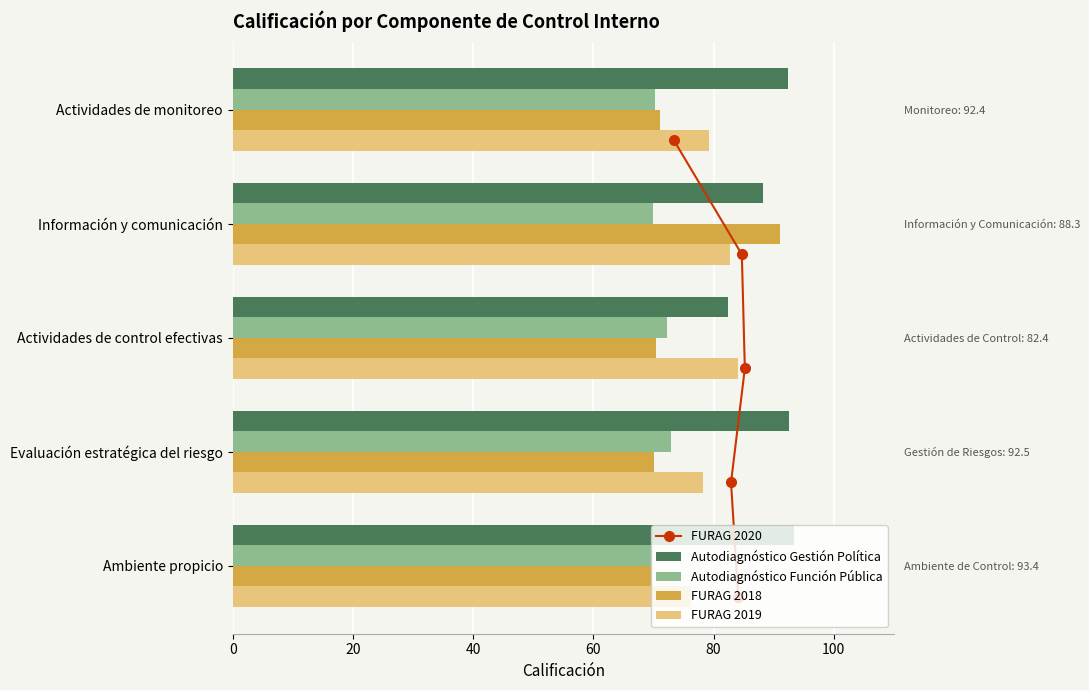

Is the value of FURAG 2019 at Actividades de monitoreo greater than the value of FURAG 2018 at Actividades de monitoreo?

Yes